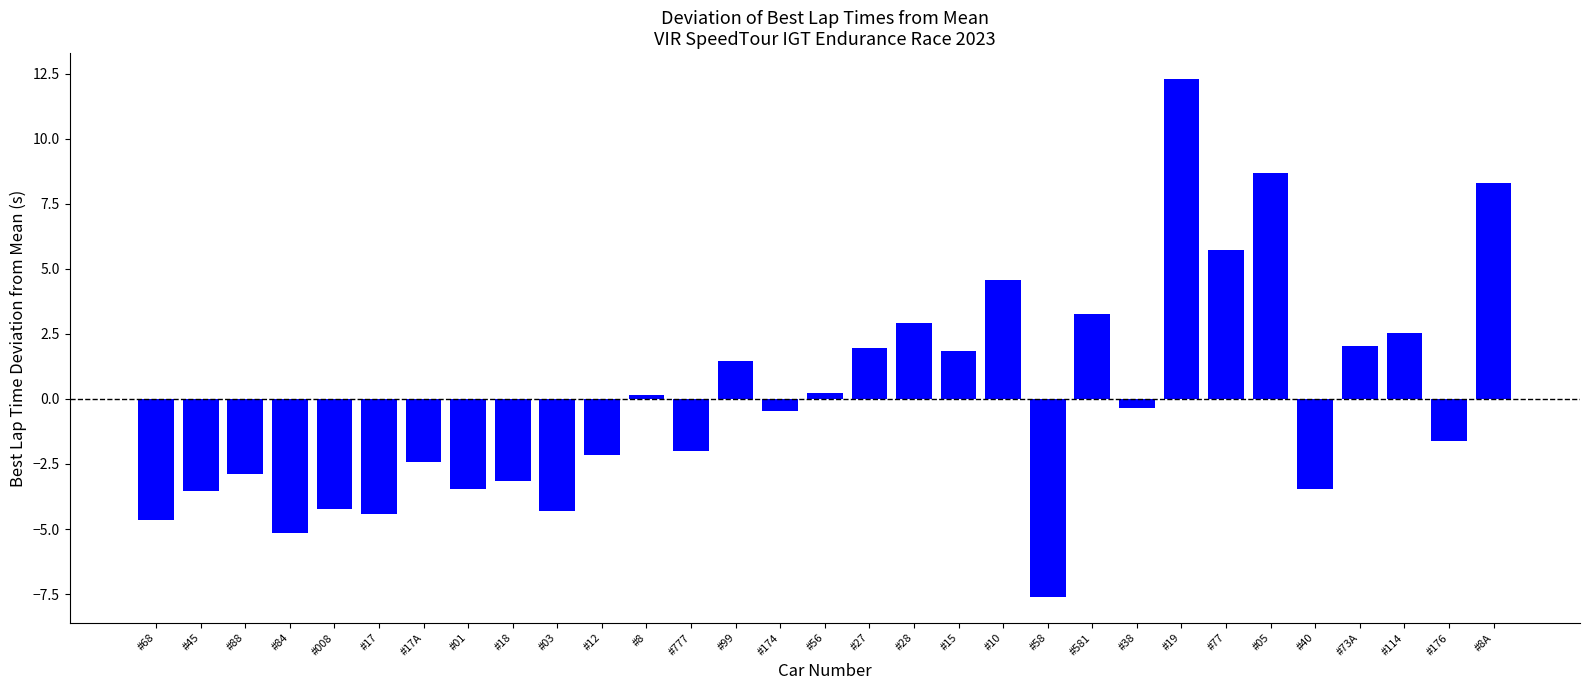

What is the difference between the maximum and minimum values?

19.9